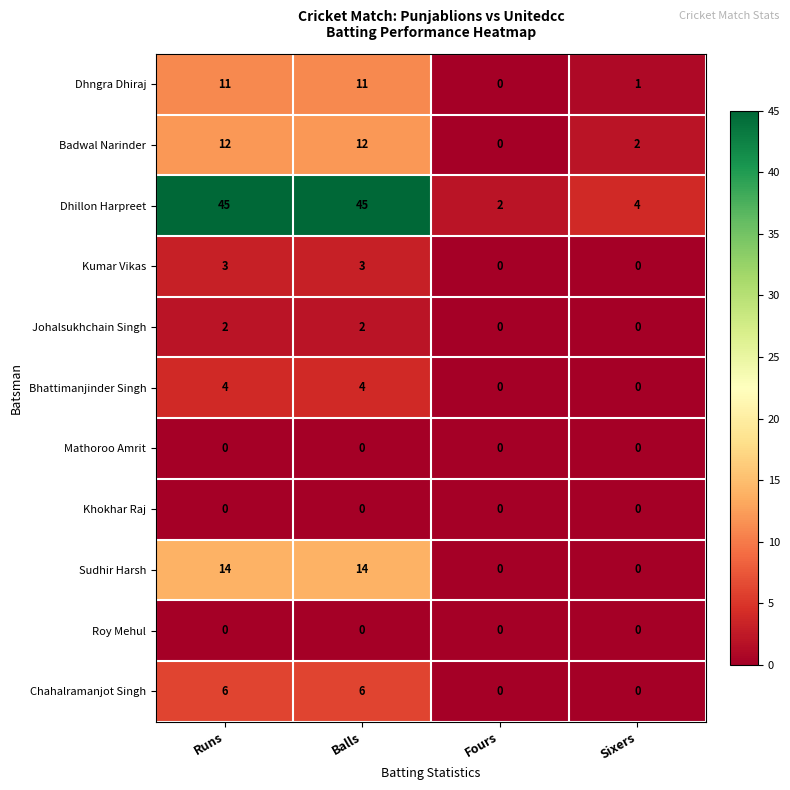

Count the Chahalramanjot Singh values in the range 0 to 6.

4